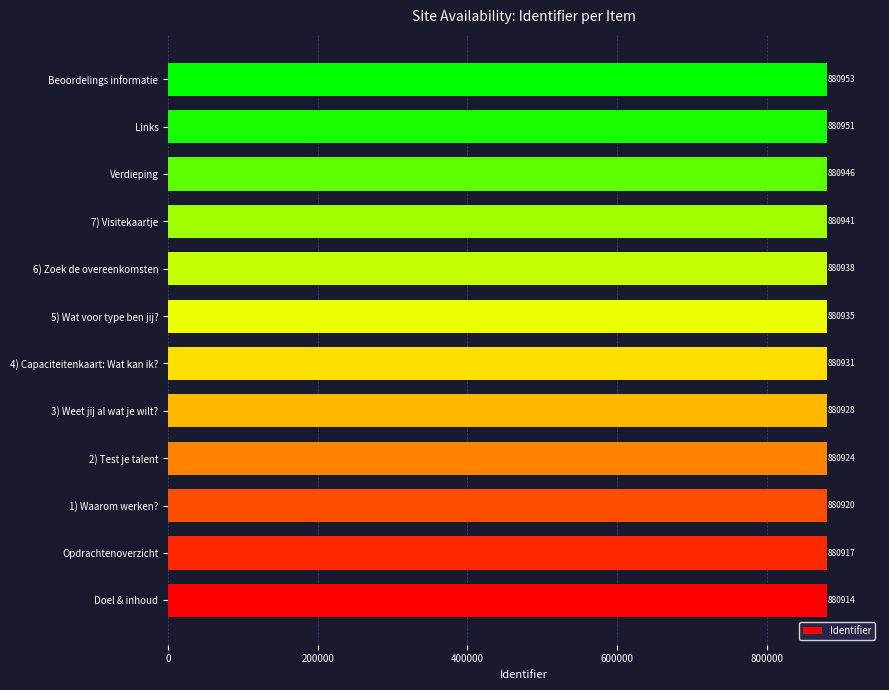

Reading bottom to top, what are all the values shown in this chart?

880914	880917	880920	880924	880928	880931	880935	880938	880941	880946	880951	880953